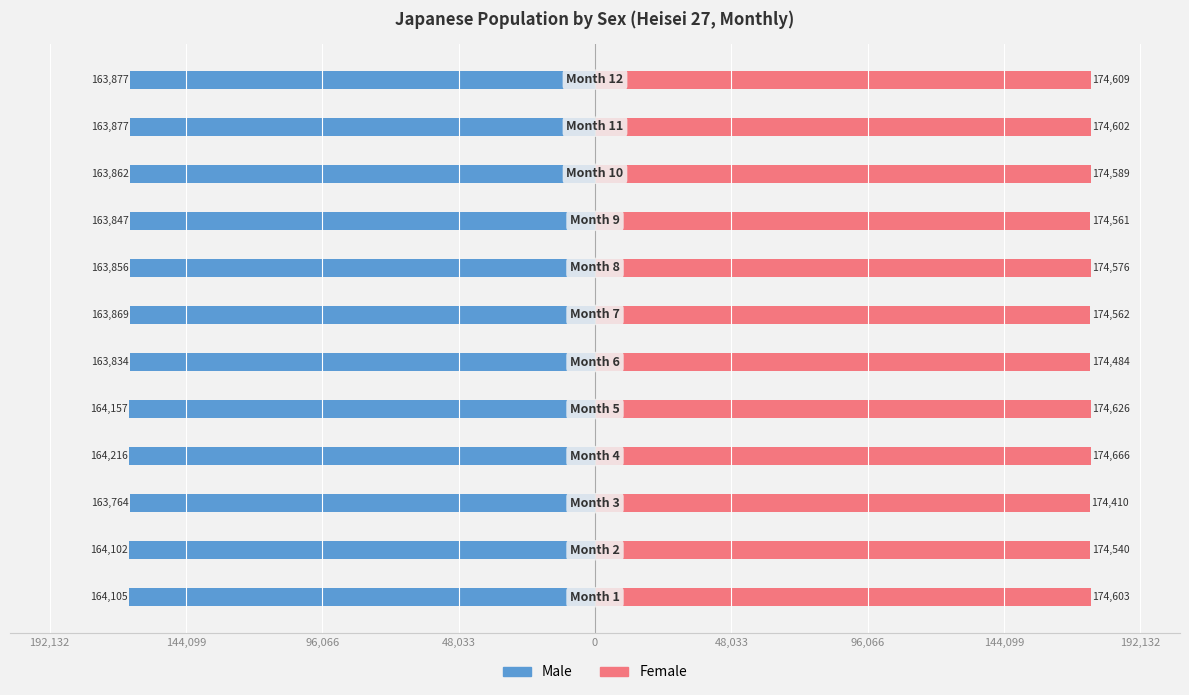

Which series has the largest total across all categories?

Female